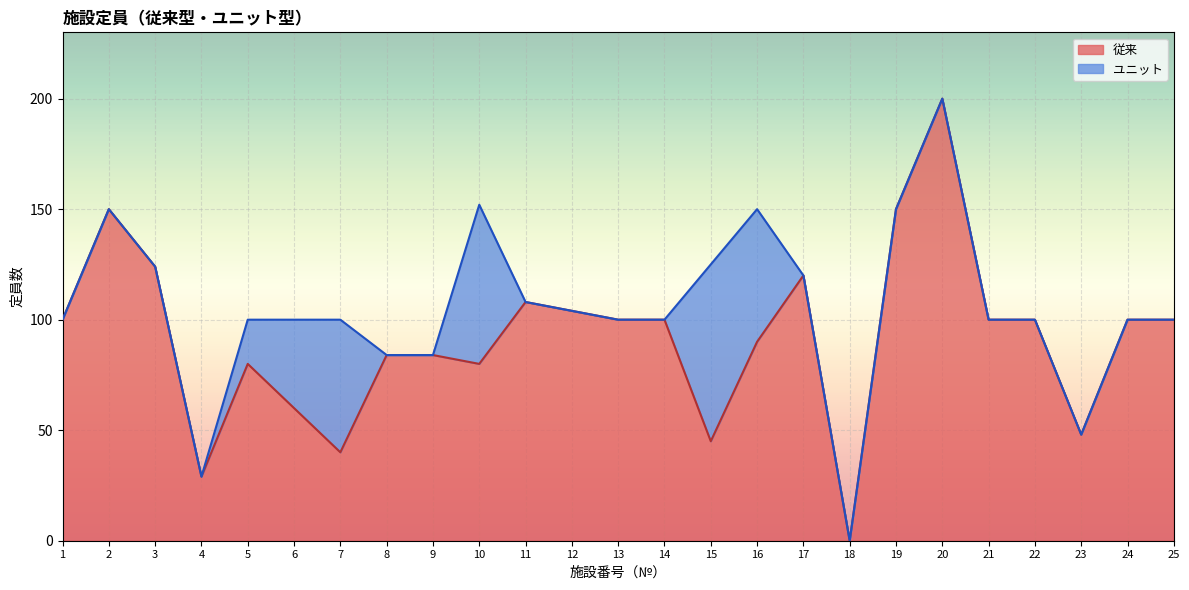

What value does the data have at 5?

80